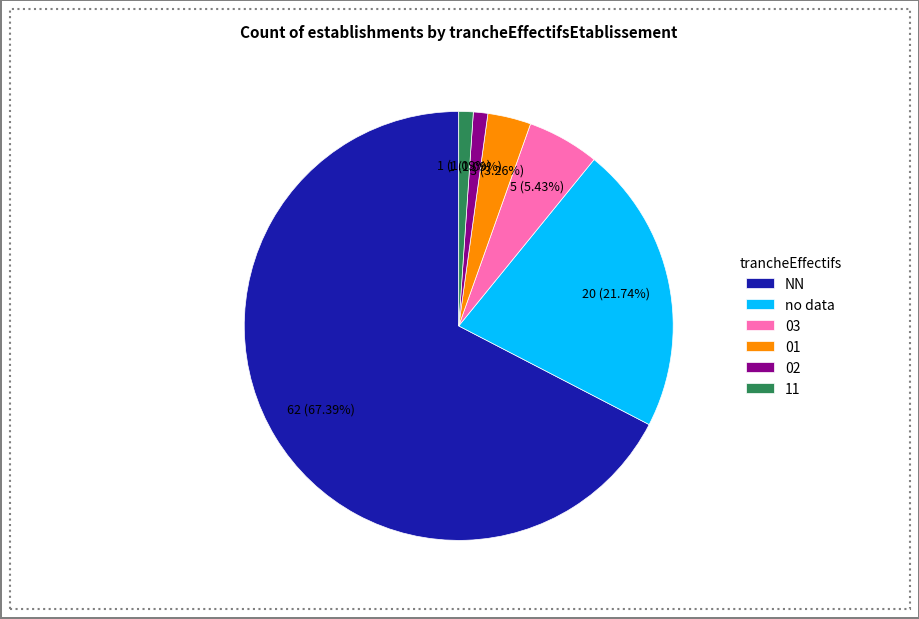

How many segments does this pie chart have?

6